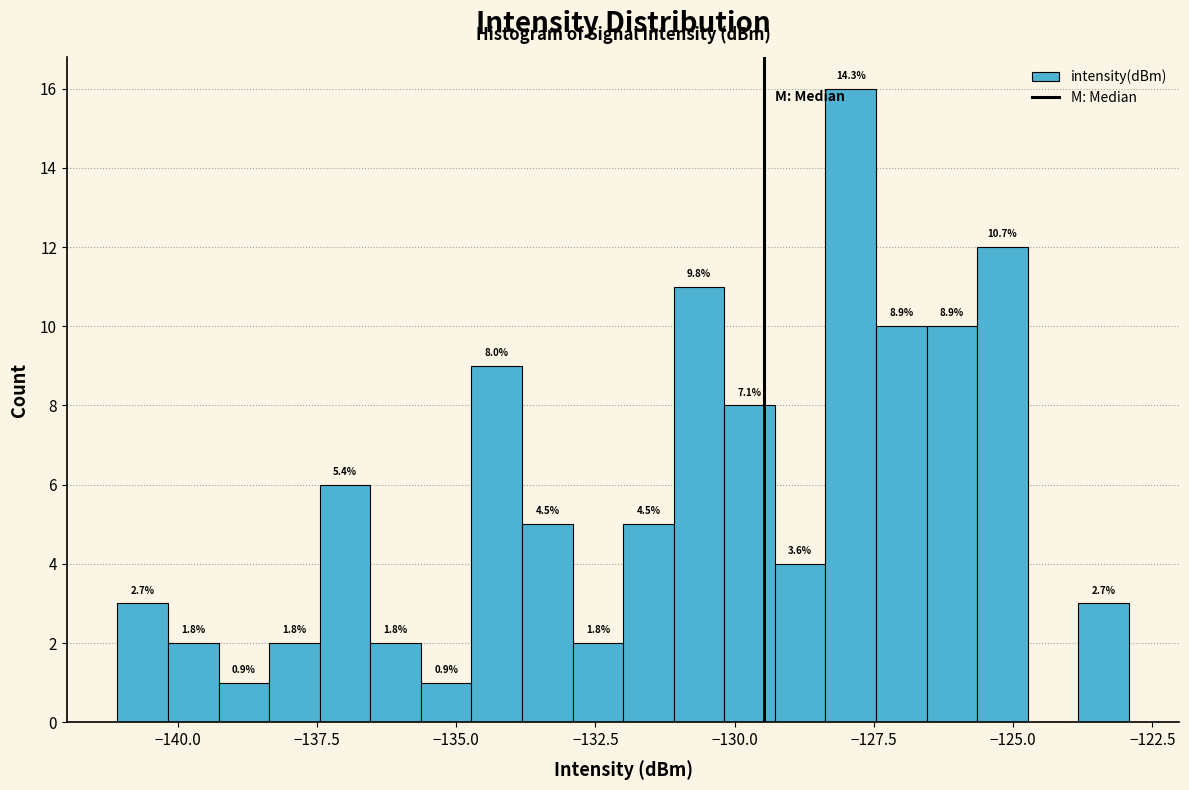

Around what value on the x-axis is the tallest bar? Give the approximate position of its centre, as read against the axis.

-128.0